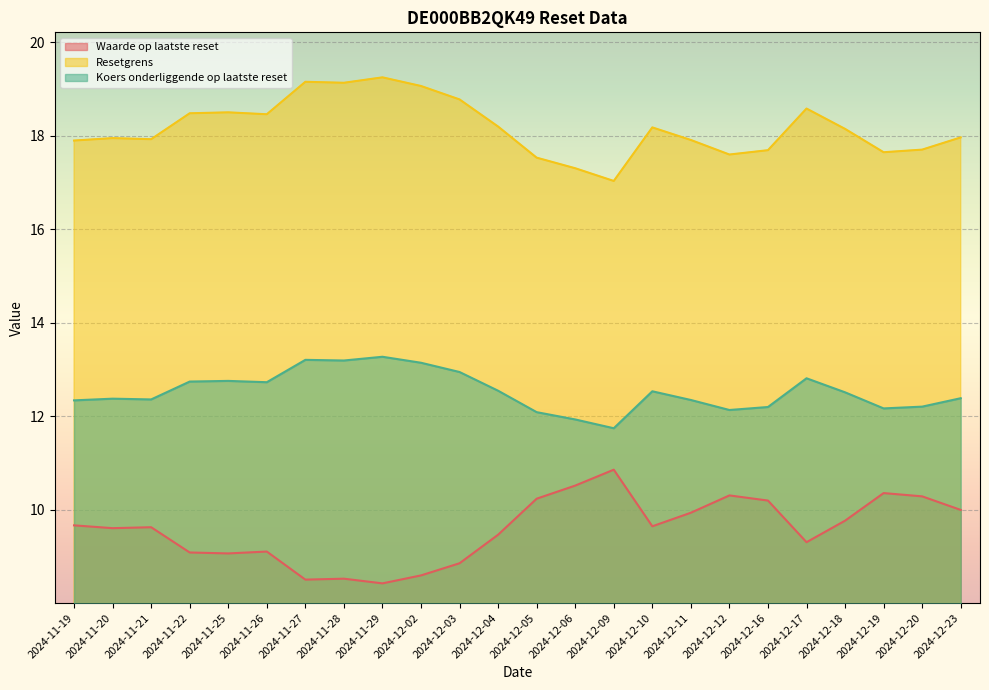

What position from the right is 2024-12-09?

10